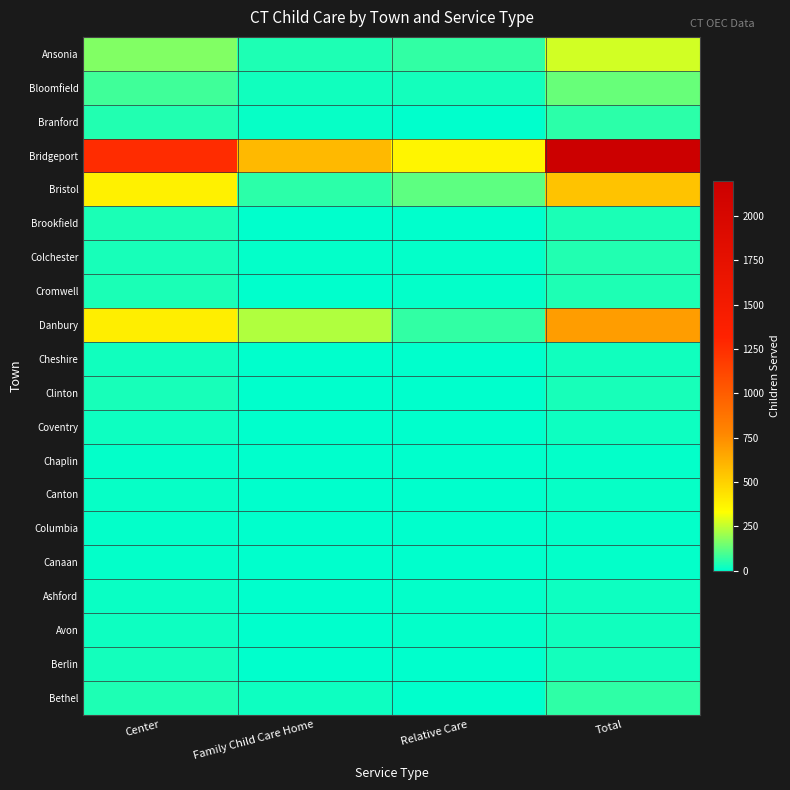

At which category is the sum across all series the highest?

Total